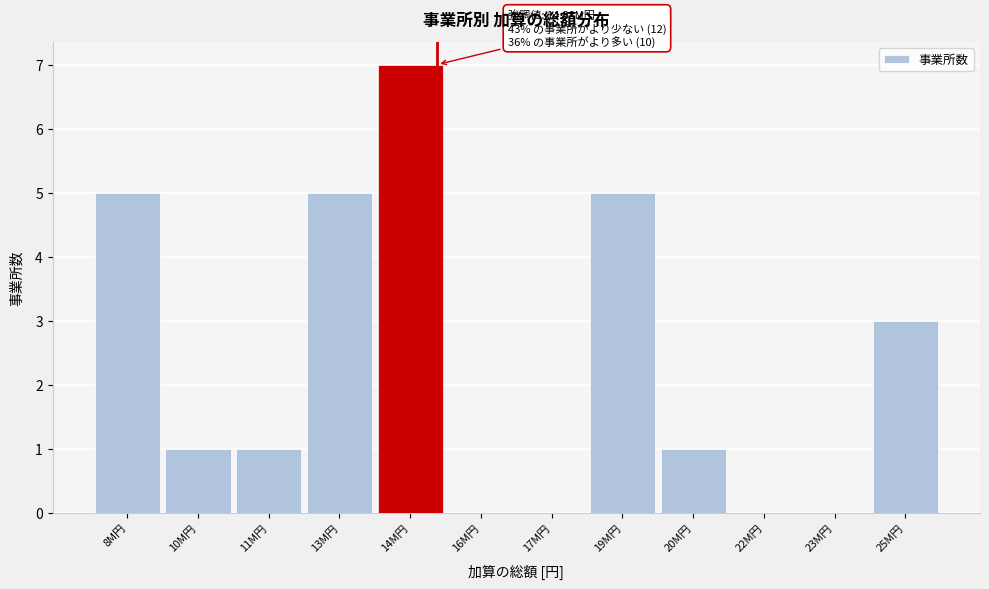

Which label corresponds to the largest value in the chart?

14M円